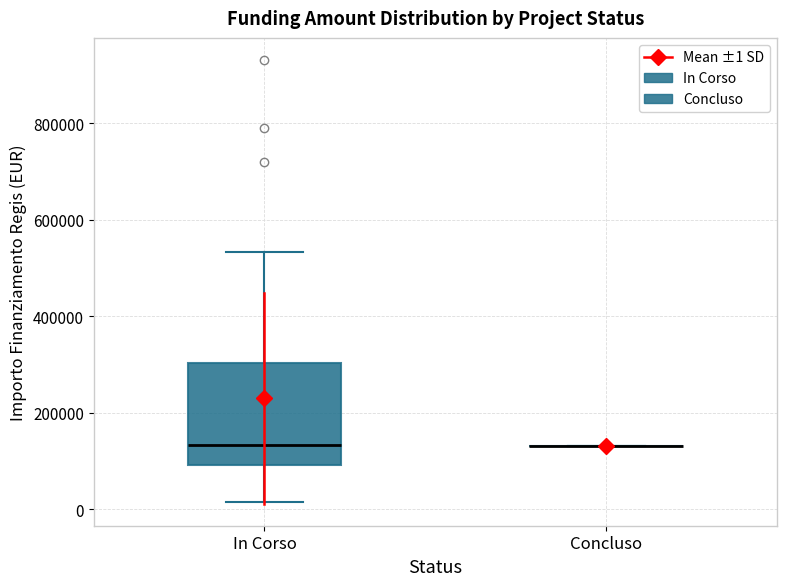

Reading left to right, transcribe this box plot: for each box, give where its median line is, the range the box spans, and where its two whiskers end, as read against the y-axis. The values are not printed on the chart, so give them approximately, as read against the axis.

In Corso: median 140000, box 100000 to 300000, whiskers 20000 to 540000
Concluso: box collapsed to a line at 140000, whiskers 140000 to 140000